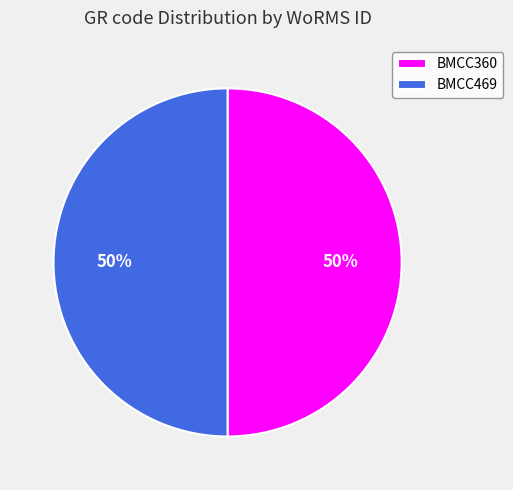

What percentage is the BMCC360 slice, to the nearest percent?

50%